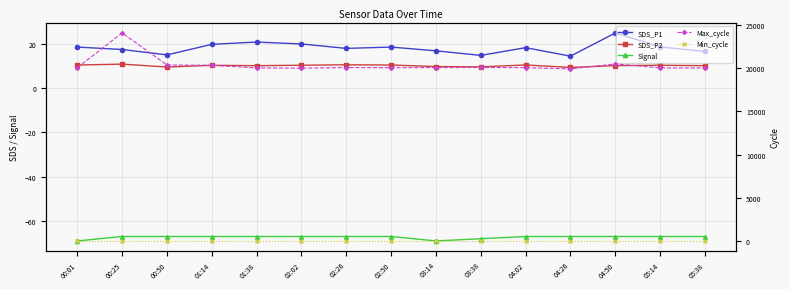

What is the difference between the highest and lowest values at 02:26?

20145.0